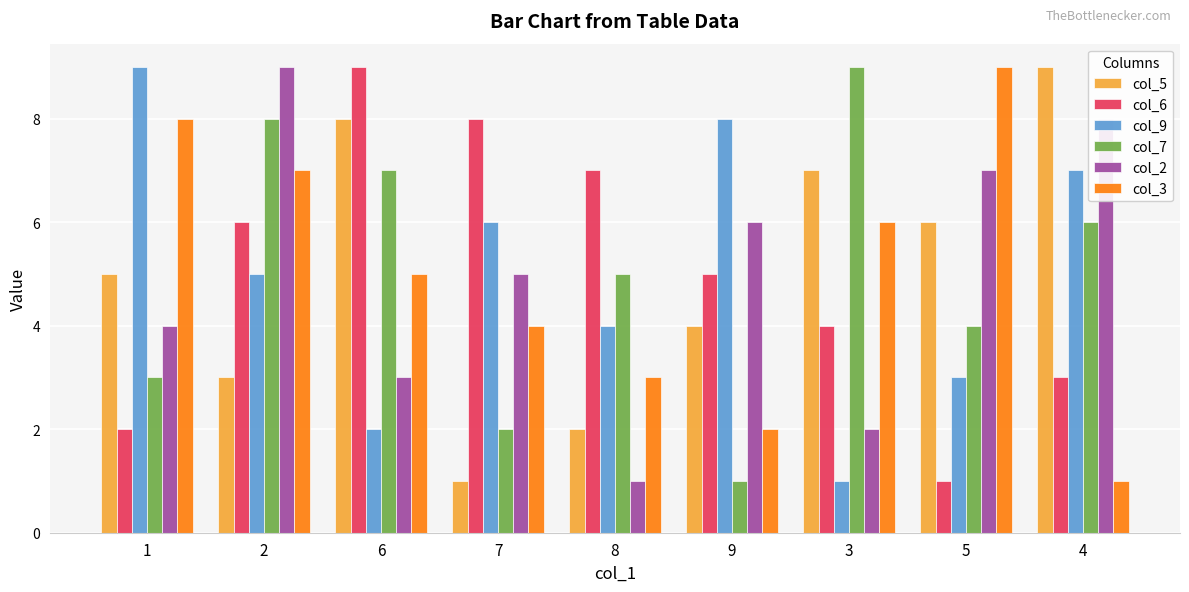

Is the value of col_2 at 5 greater than the value of col_9 at 2?

Yes